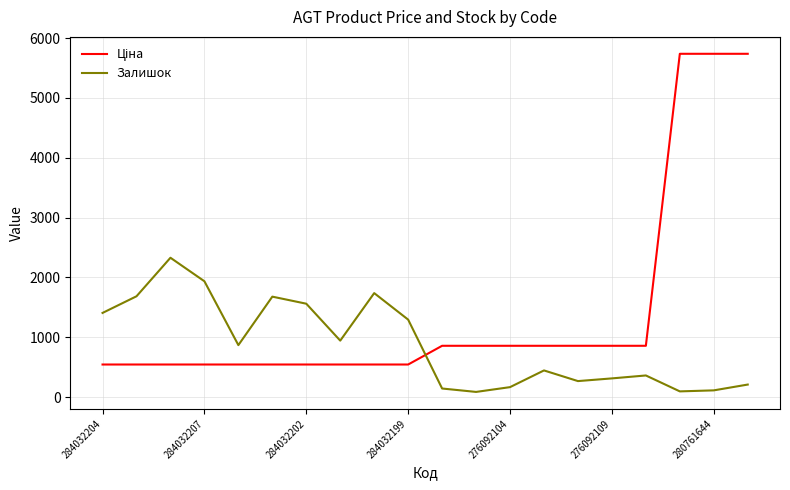

How many interior local valleys does the Залишок series have?

5